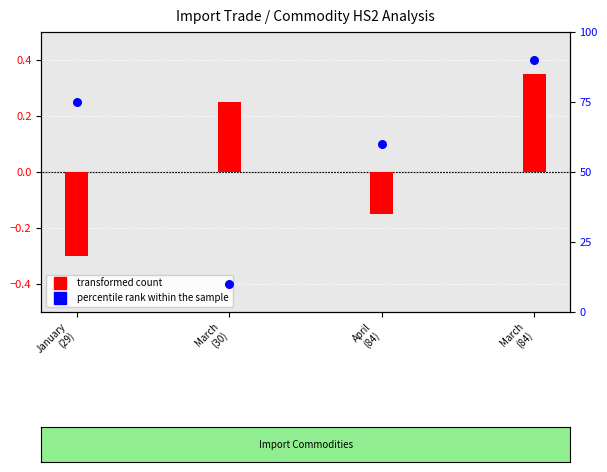

Is the value of percentile rank within the sample at March
(30) greater than the value of transformed count at March
(30)?

Yes